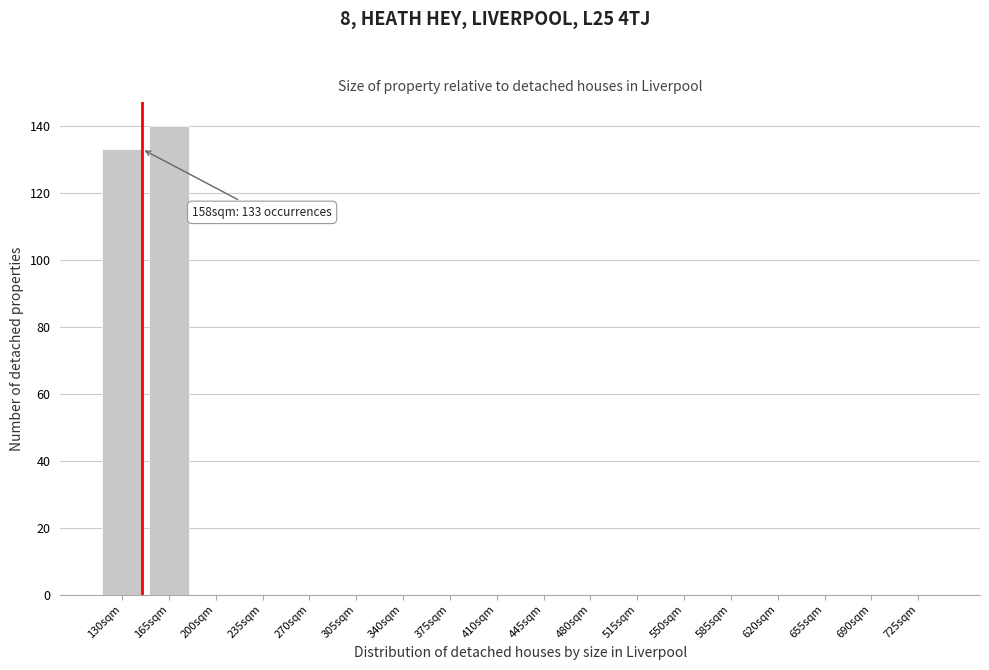

Reading left to right, list all the values displayed in this chart.

130sqm=133	165sqm=140	200sqm=0	235sqm=0	270sqm=0	305sqm=0	340sqm=0	375sqm=0	410sqm=0	445sqm=0	480sqm=0	515sqm=0	550sqm=0	585sqm=0	620sqm=0	655sqm=0	690sqm=0	725sqm=0